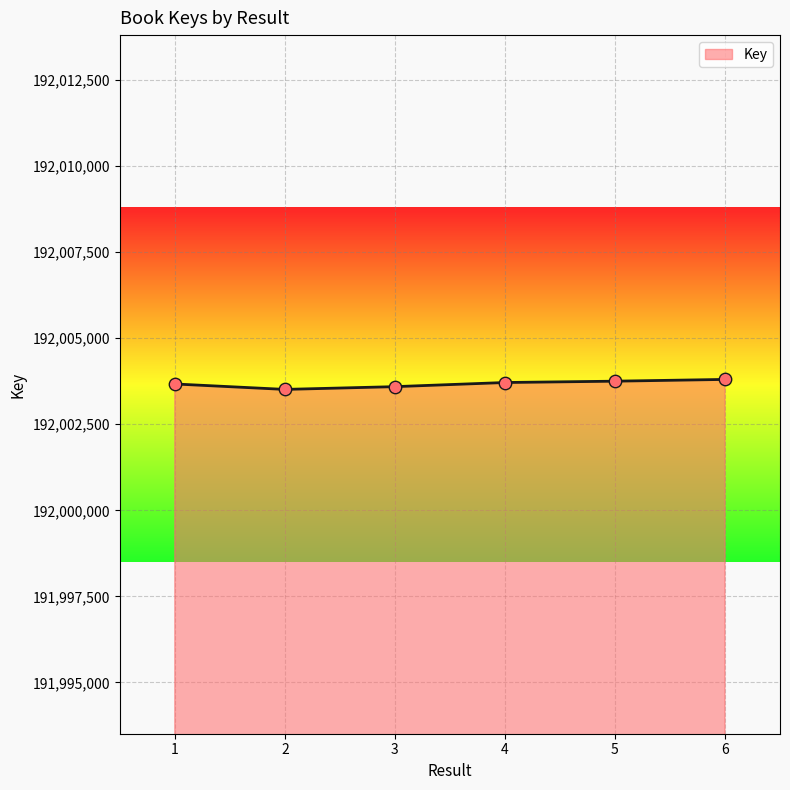

What is the ratio of the value at 3 to the value at 2?

1.0